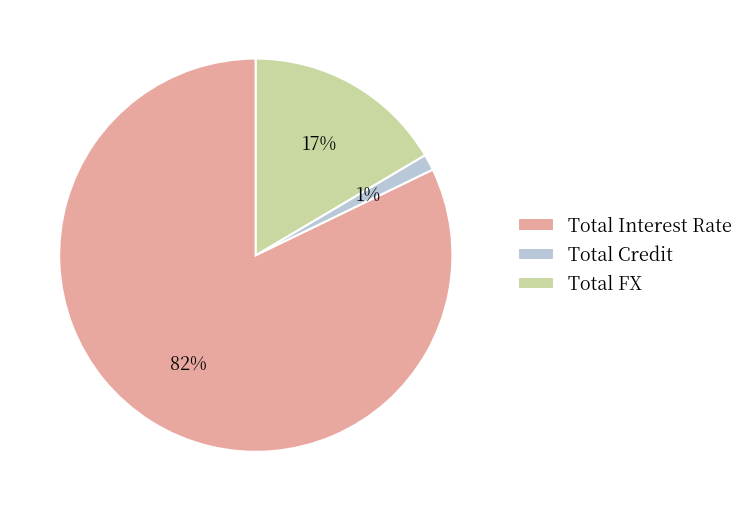

Combined, do Total Interest Rate and Total Credit account for over 50%?

Yes